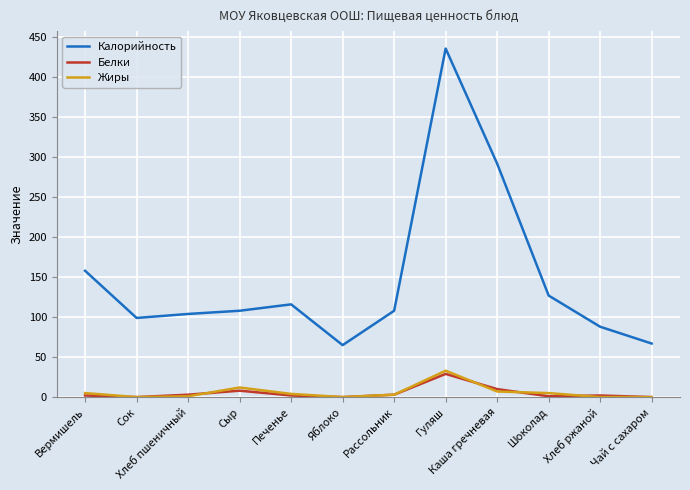

Which series has the largest total across all categories?

Калорийность